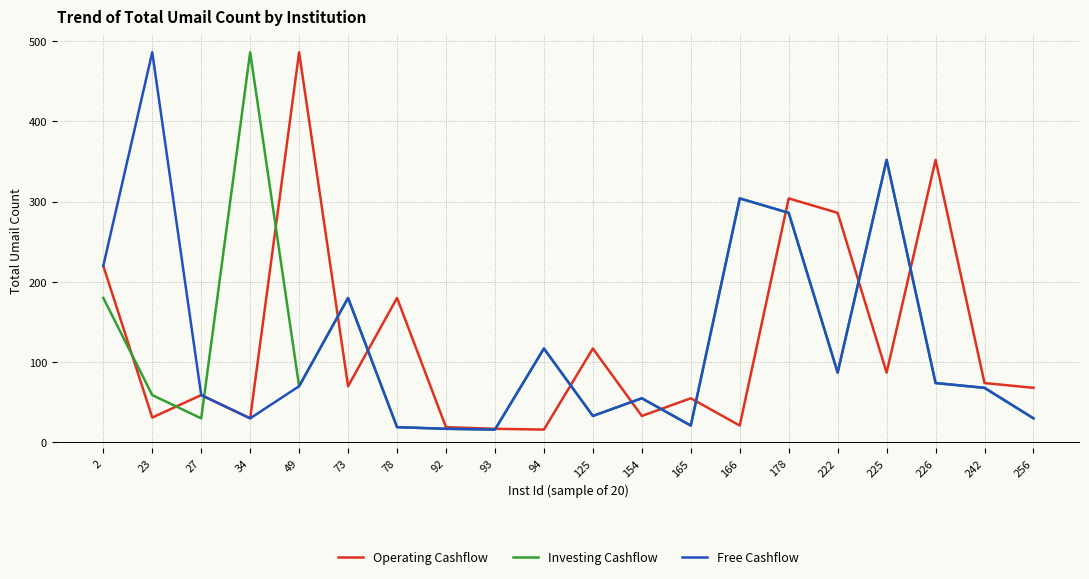

What is the lowest value of the Free Cashflow series?

16